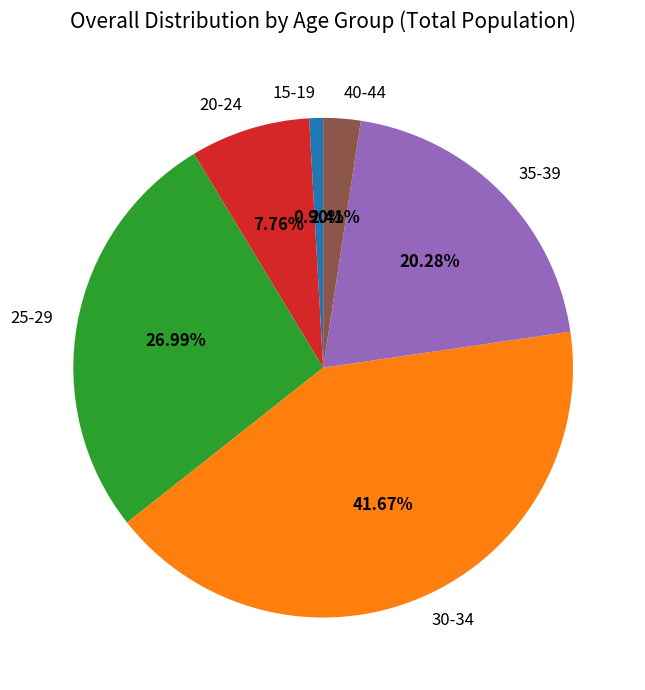

Which slice is the largest?

30-34